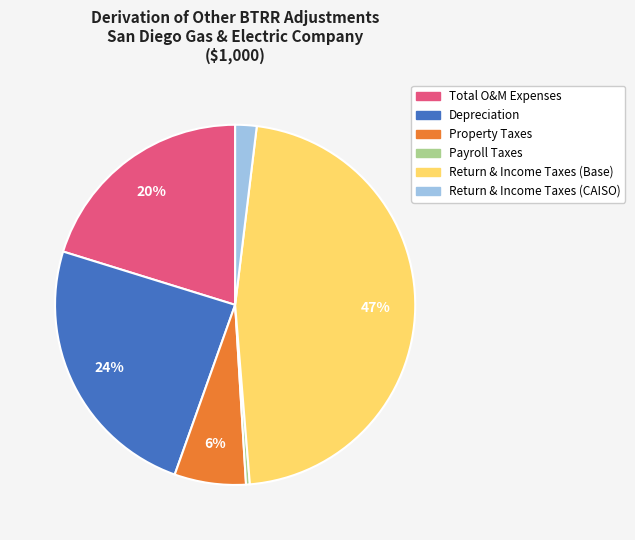

How many slices are in this pie chart?

6